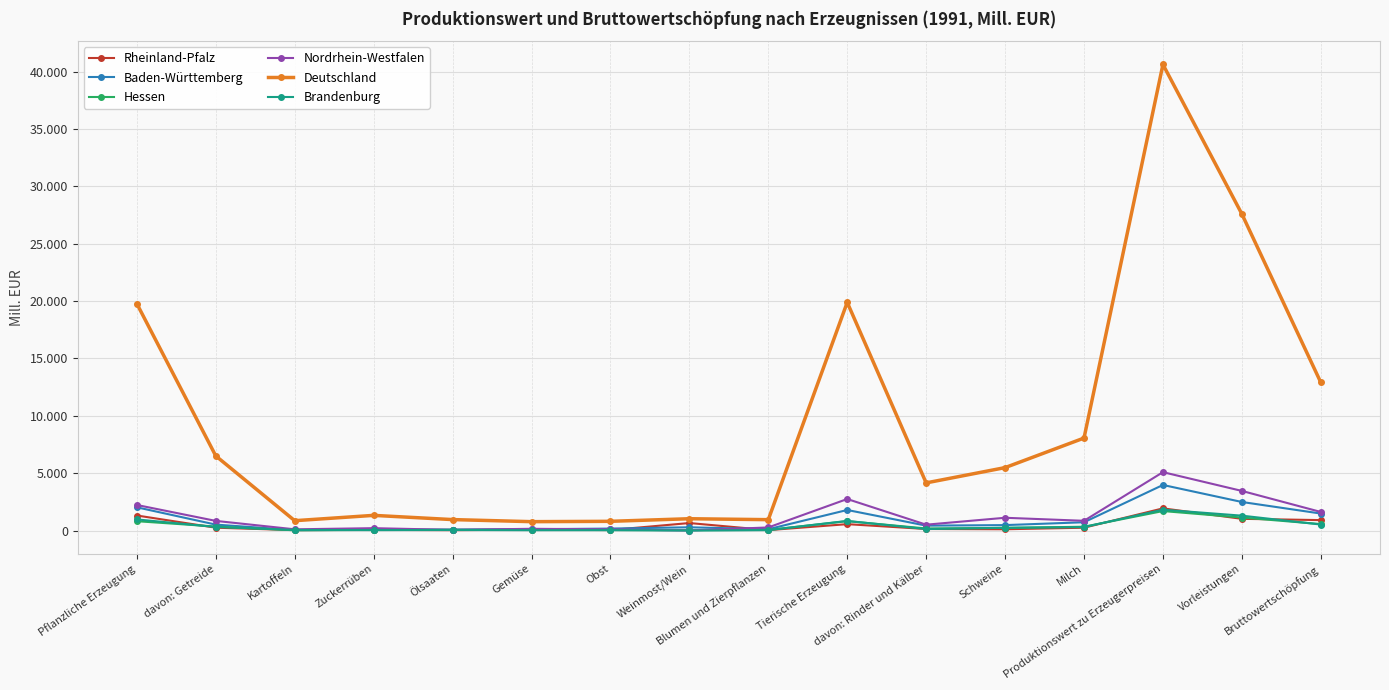

What are all the series names shown in the legend?

Rheinland-Pfalz, Baden-Württemberg, Hessen, Nordrhein-Westfalen, Deutschland, Brandenburg